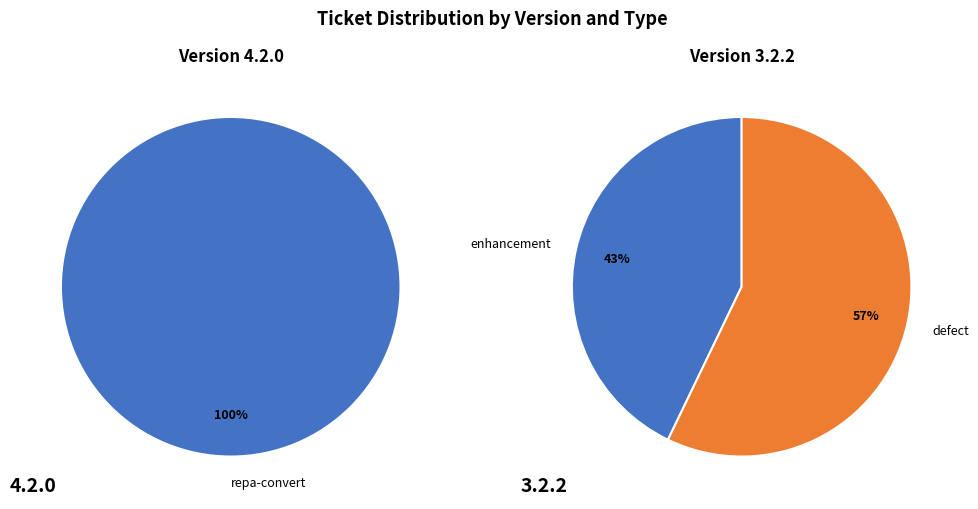

How many segments does this pie chart have?

2